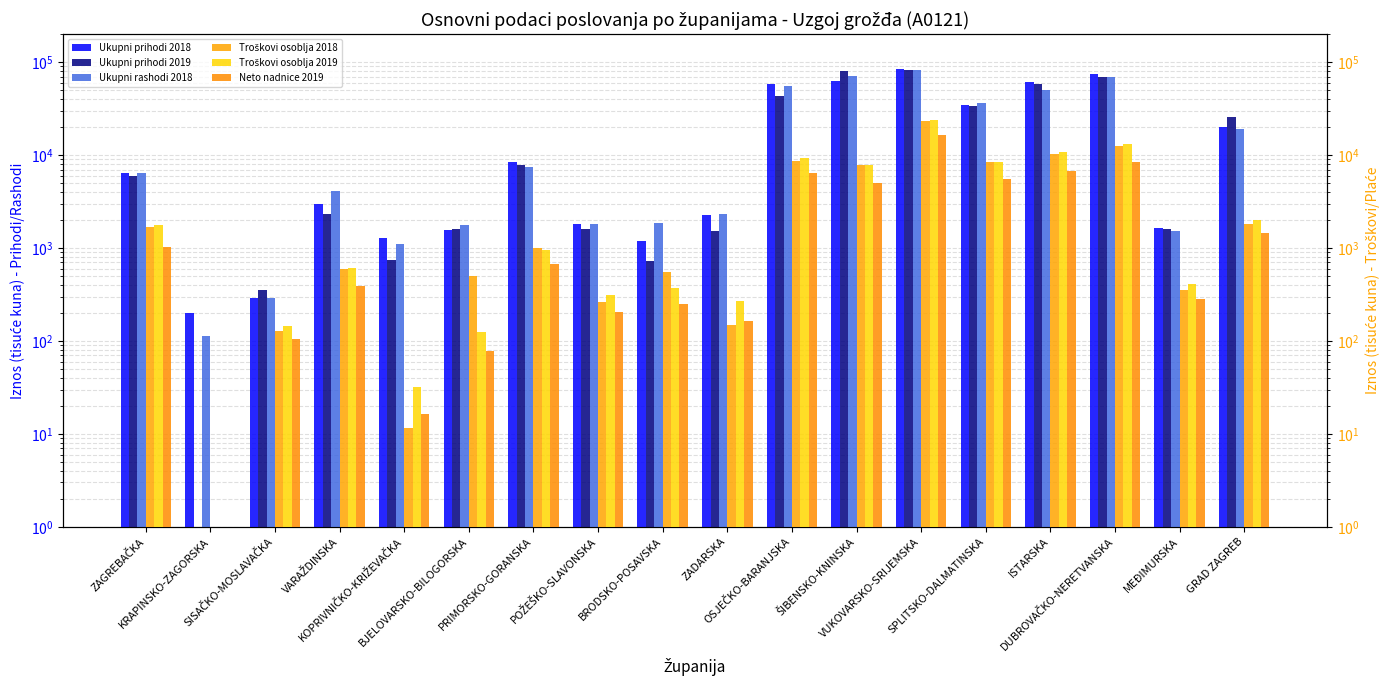

What is the difference between the second highest and second lowest values in the Ukupni prihodi 2018 series?

75027.8